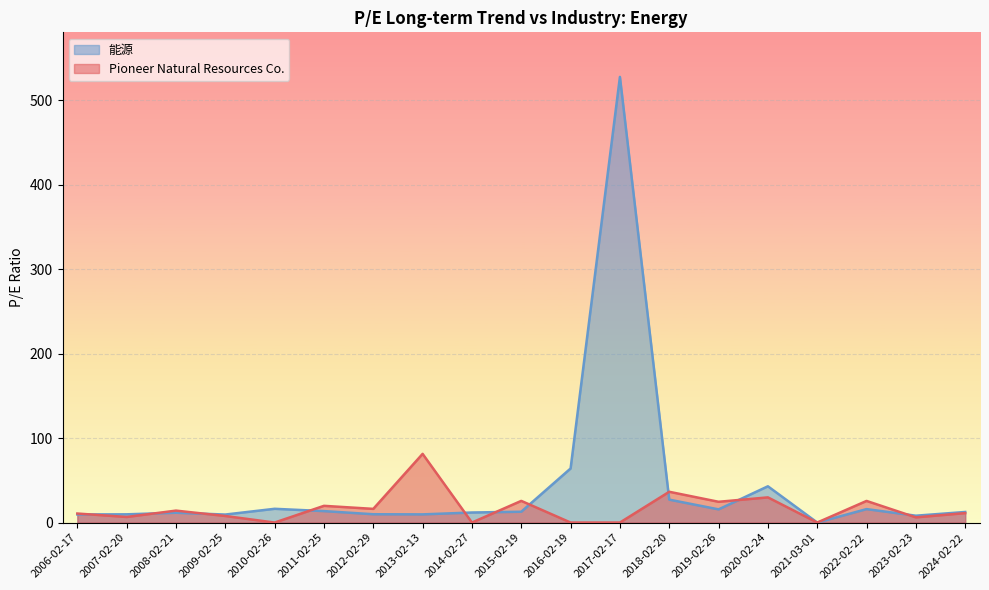

What position from the left is 2019-02-26?

14